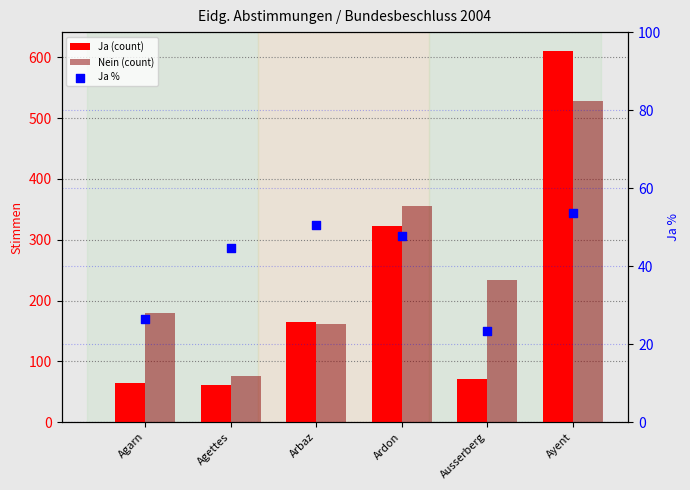

At how many categories does at least one series exceed 89?

5